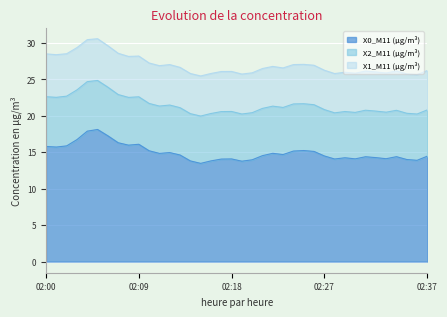

What is the total value across all series at 02:00?

28.5